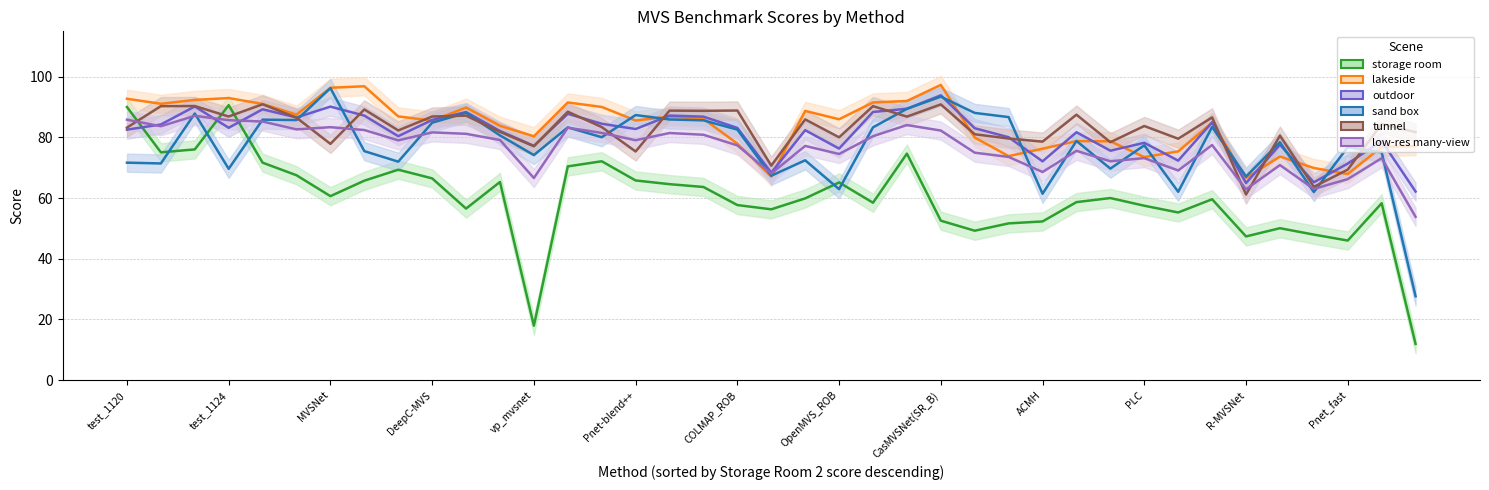

True or false: lakeside and low-res many-view intersect in this chart.

True